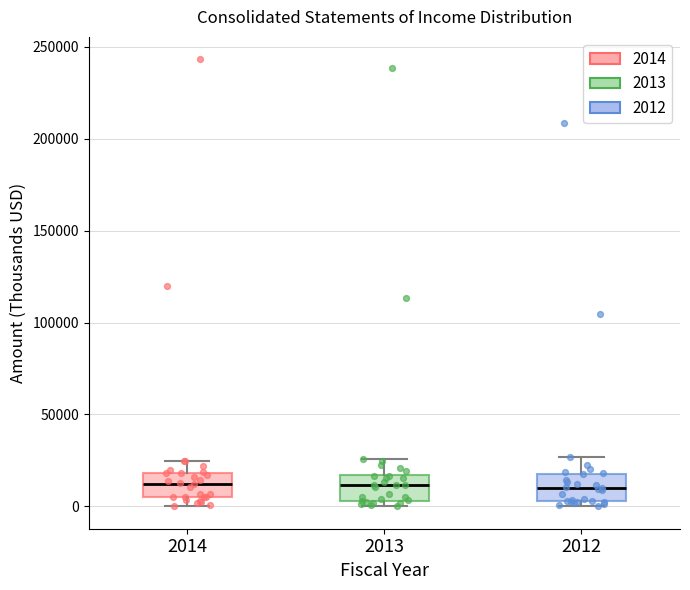

Where is the lower edge of the box at x = 2012 on the y-axis? The values are not printed on the chart, so give them approximately, as read against the axis.

5000